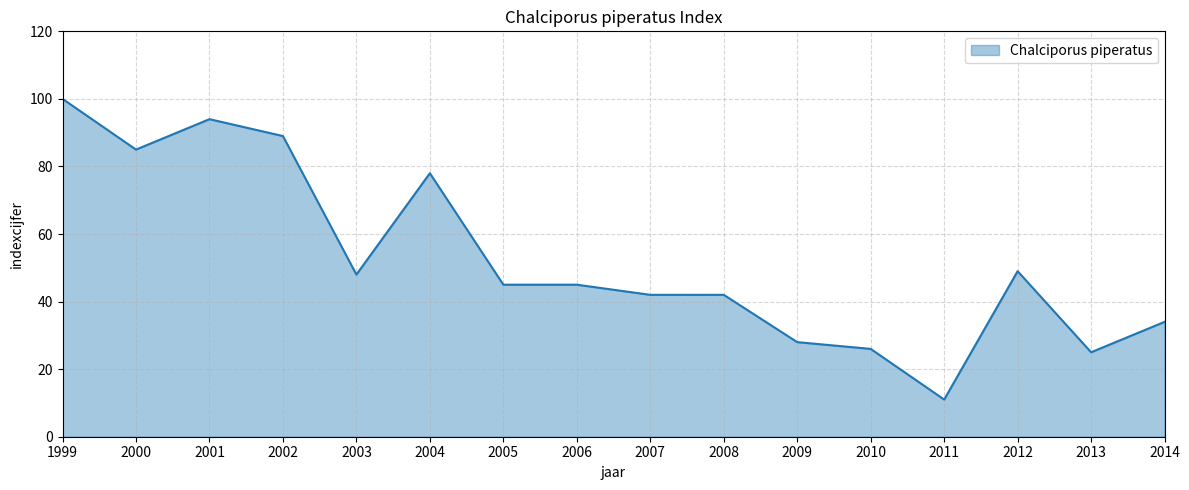

How many series are shown in this chart?

1